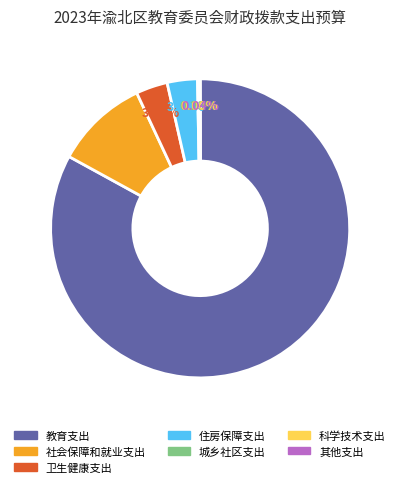

Is there any slice that represents more than half of the pie?

Yes